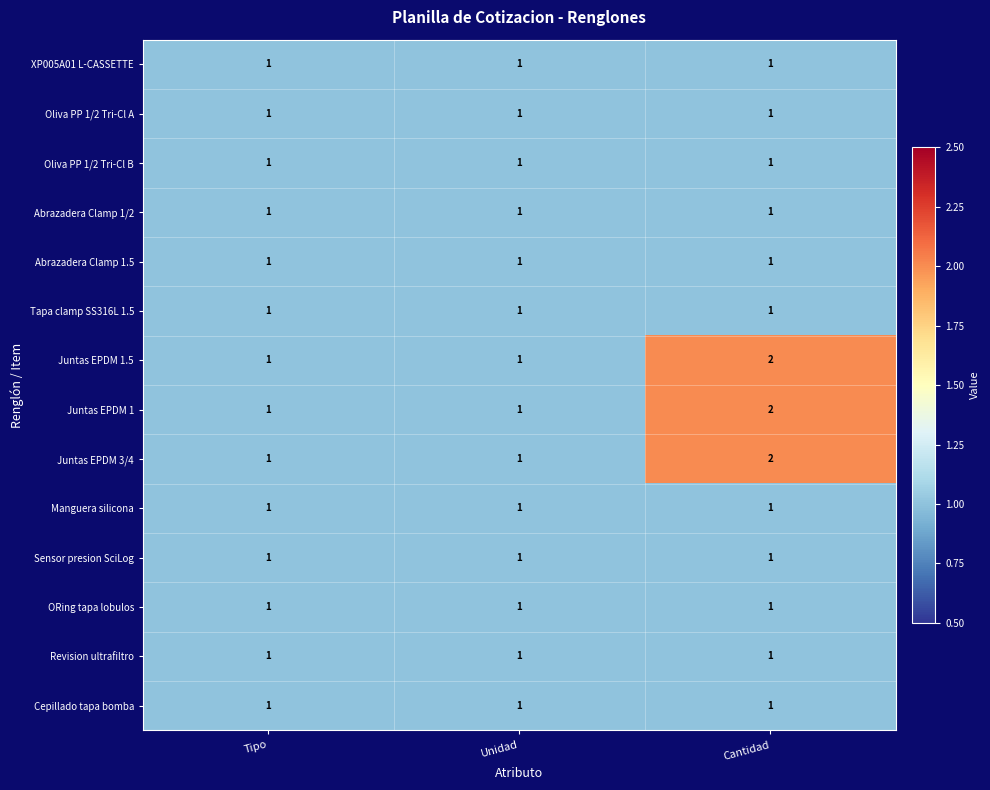

How many categories are shown in the chart?

3